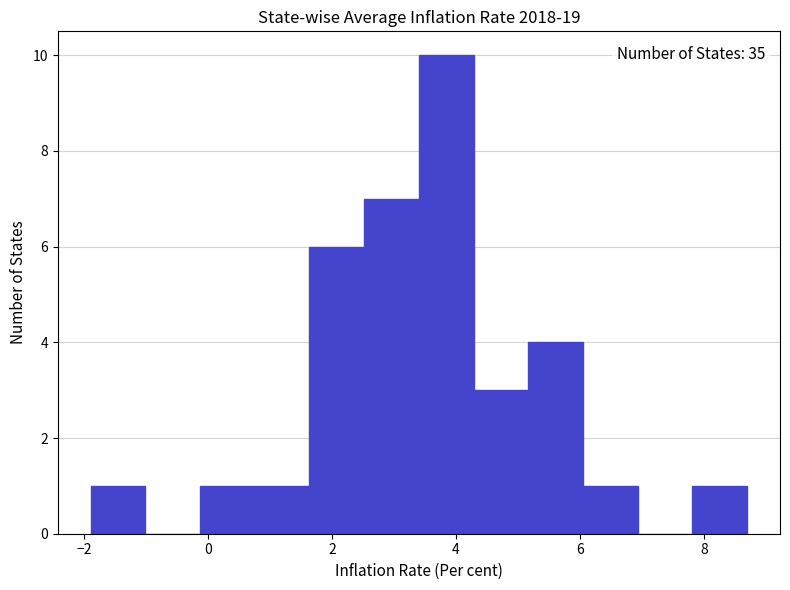

Which range on the x-axis has the tallest bar?

3.4 to 4.2